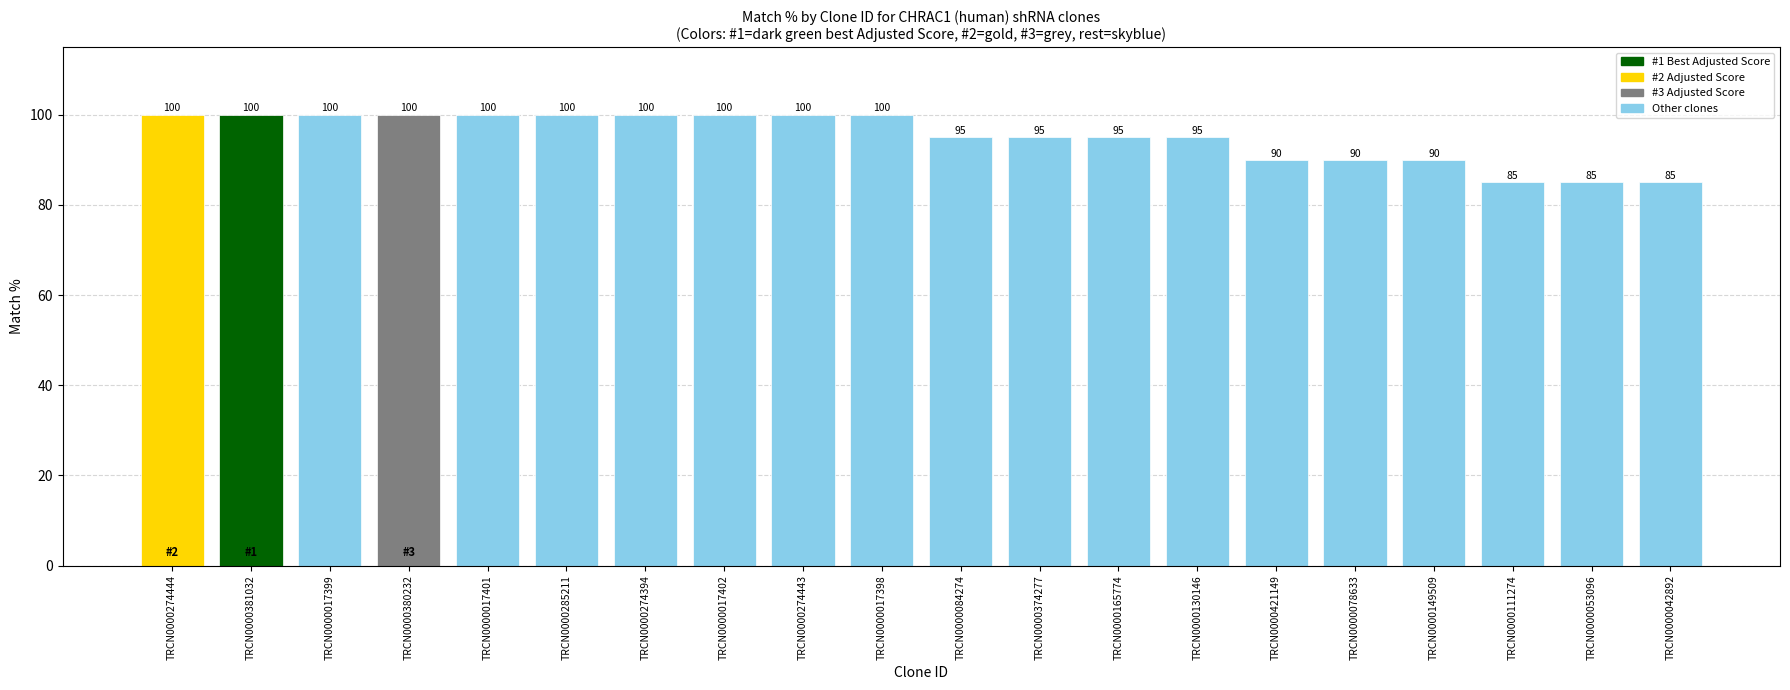

What is the change in value from TRCN0000285211 to TRCN0000421149?

-10